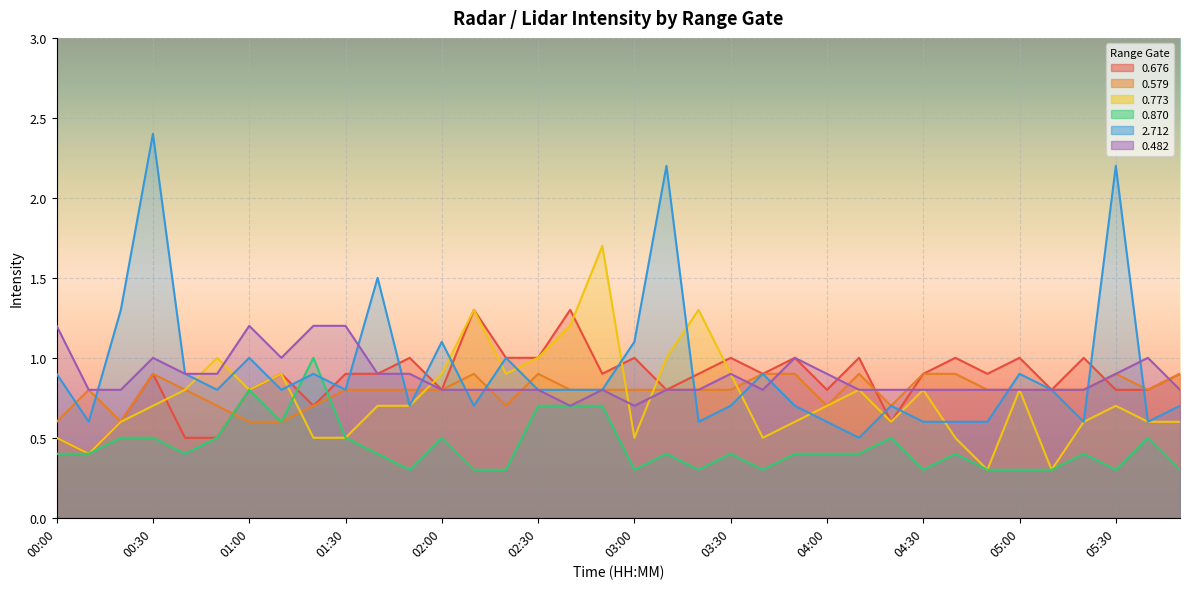

What are all the series names shown in the legend?

0.676, 0.579, 0.773, 0.870, 2.712, 0.482